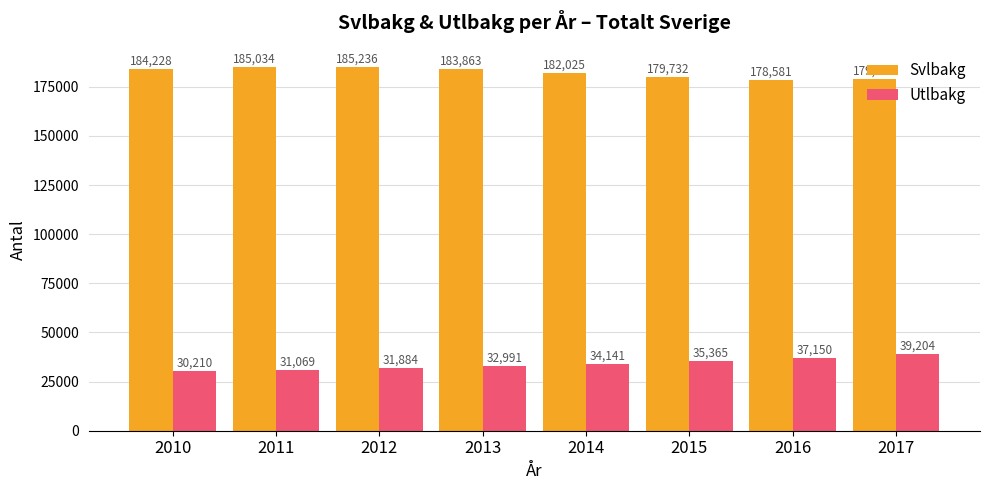

The Svlbakg series shows 45191 at 2014. True or false?

False